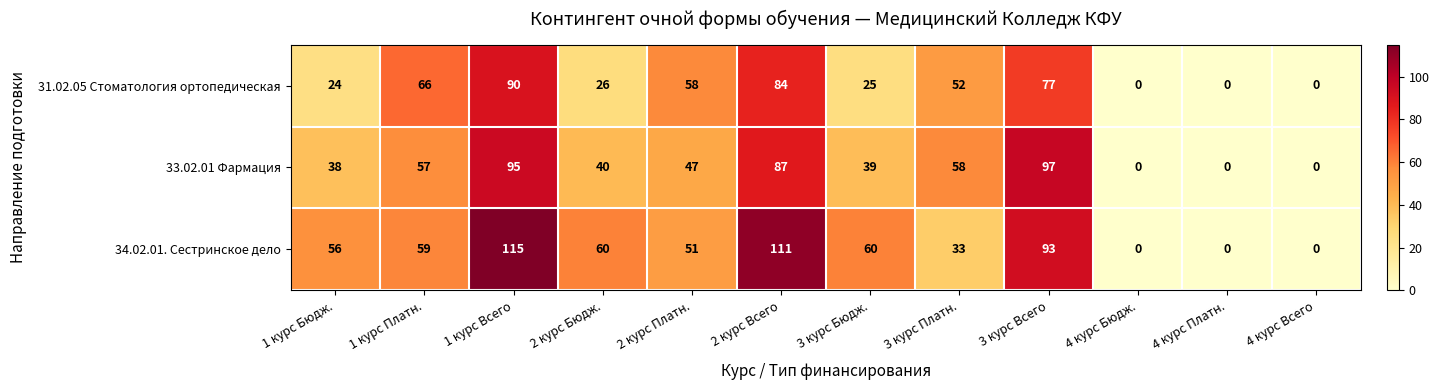

What is the average value of the 34.02.01. Сестринское дело series?

53